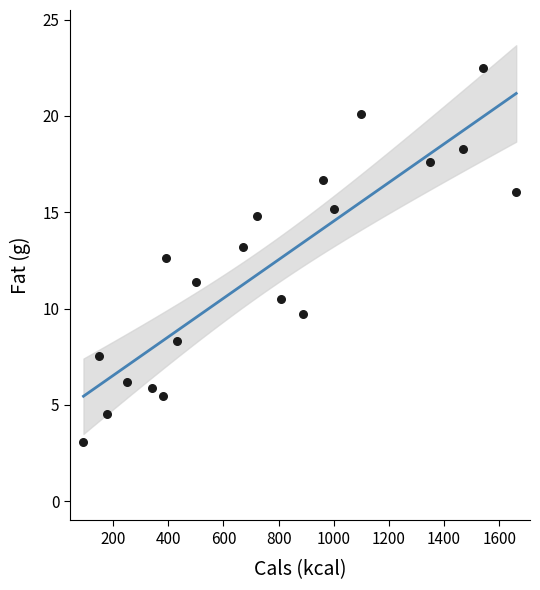

What is the range of X values (max minus min)?

1570.0